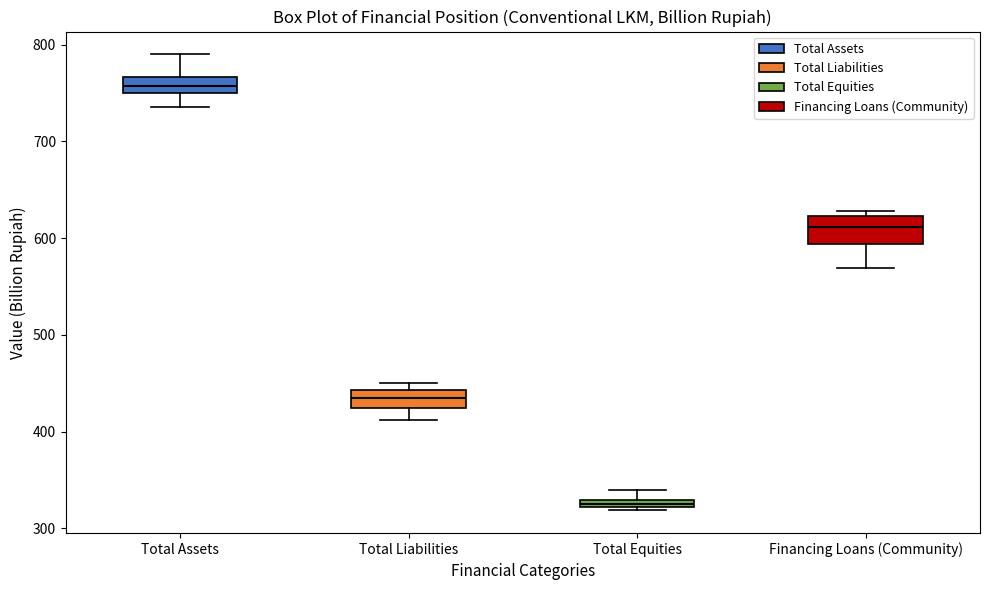

Where does the lower whisker of the box for Total Liabilities end on the y-axis? The values are not printed on the chart, so give them approximately, as read against the axis.

410